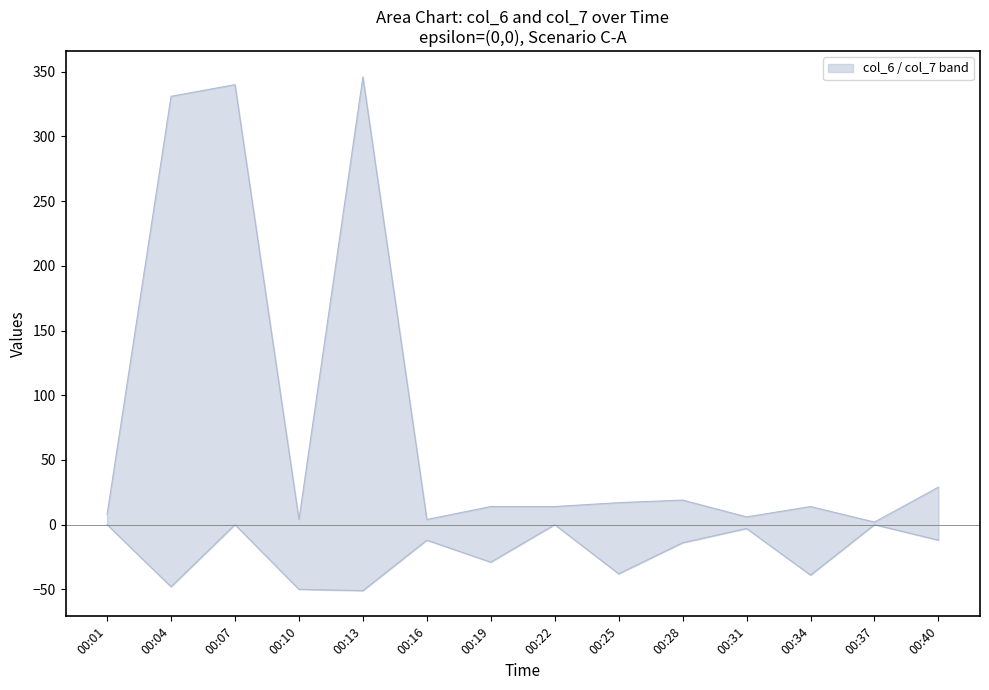

What is the sum of all col_6 values?

1148